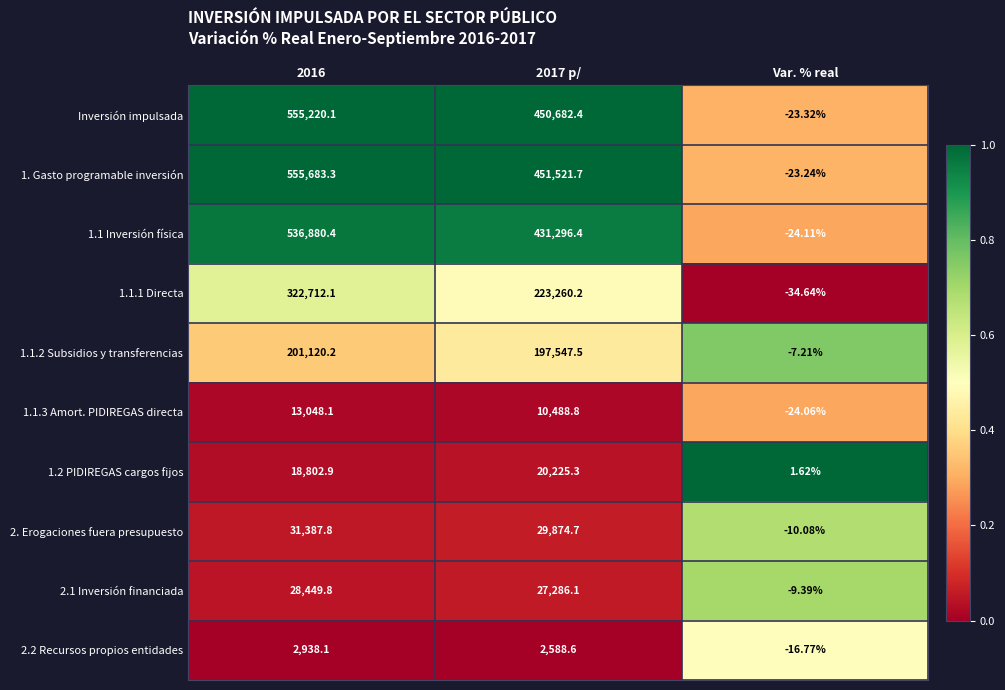

Which category has the lowest value in the 2.1 Inversión financiada series?

Var. % real